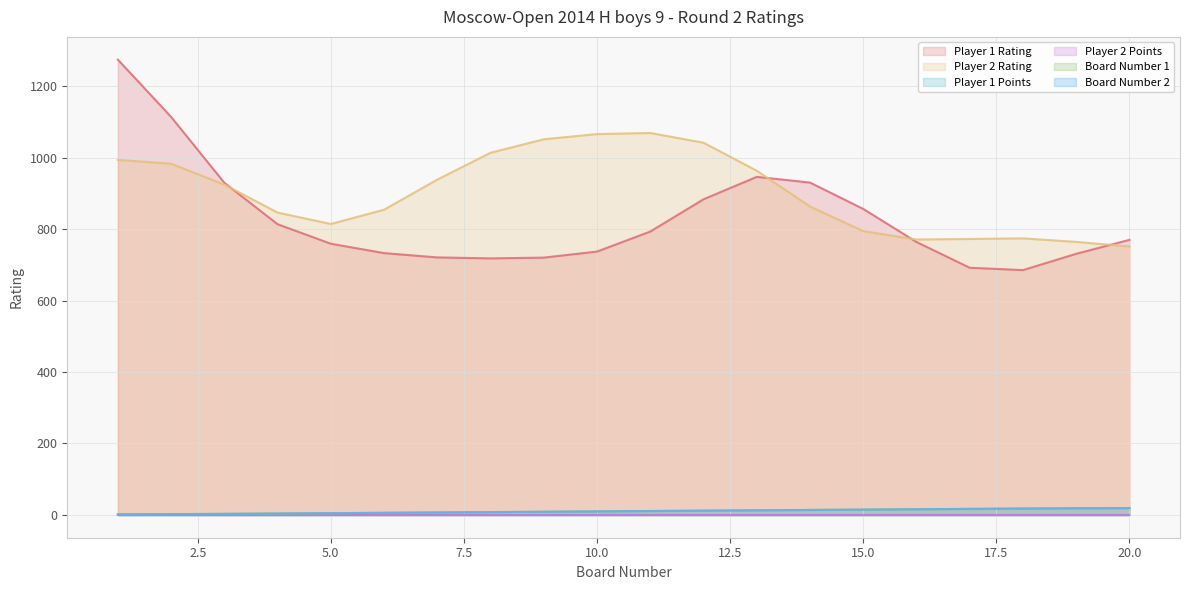

What is the average value of the Player 1 Points series?

1